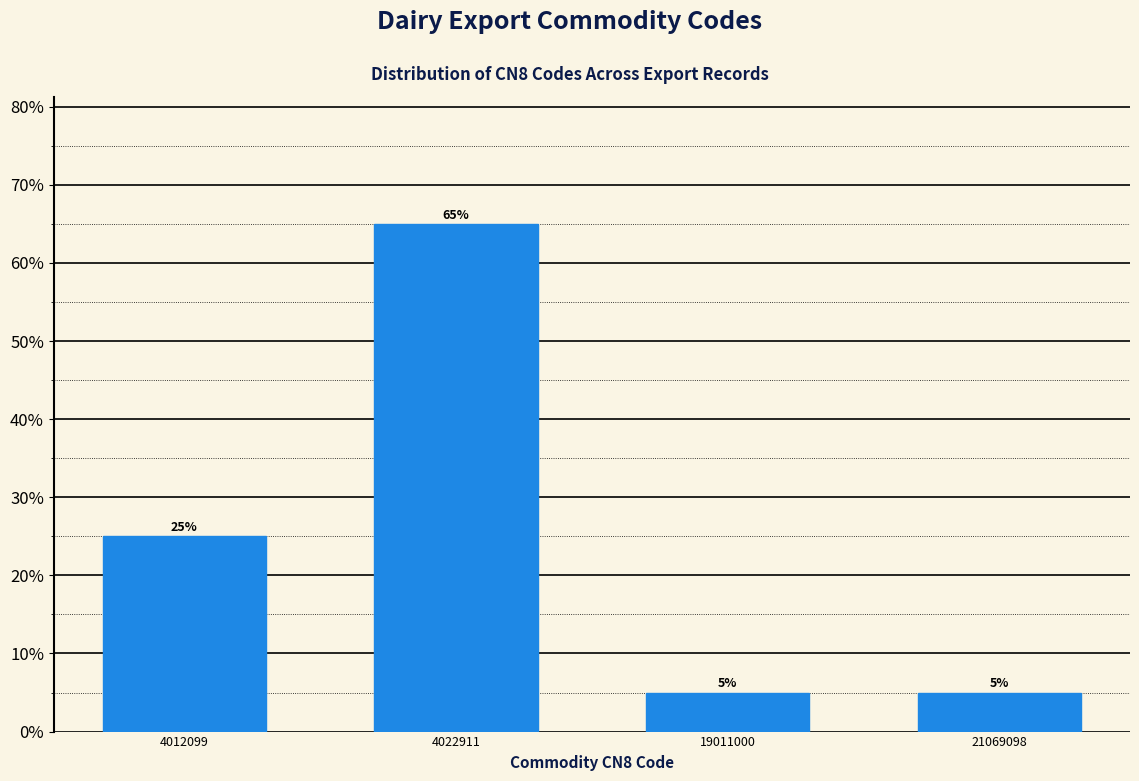

Reading left to right, list all the values displayed in this chart.

4012099=25	4022911=65	19011000=5	21069098=5